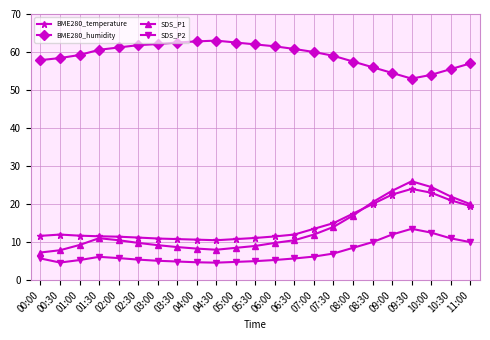

What is the difference between the highest and lowest values at 05:30?

57.0